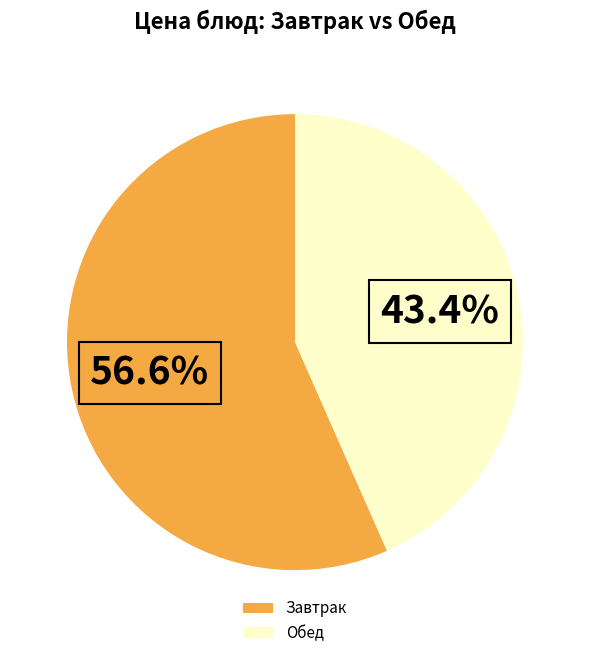

What percentage do Завтрак and Обед together represent?

100.0%